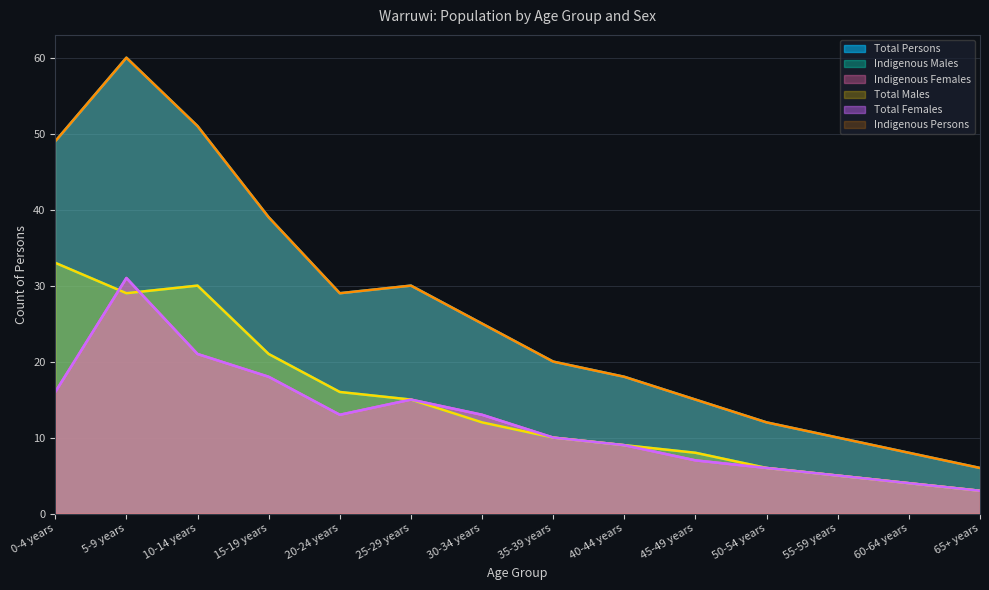

True or false: Indigenous Females has a value of 12 at 15-19 years.

False